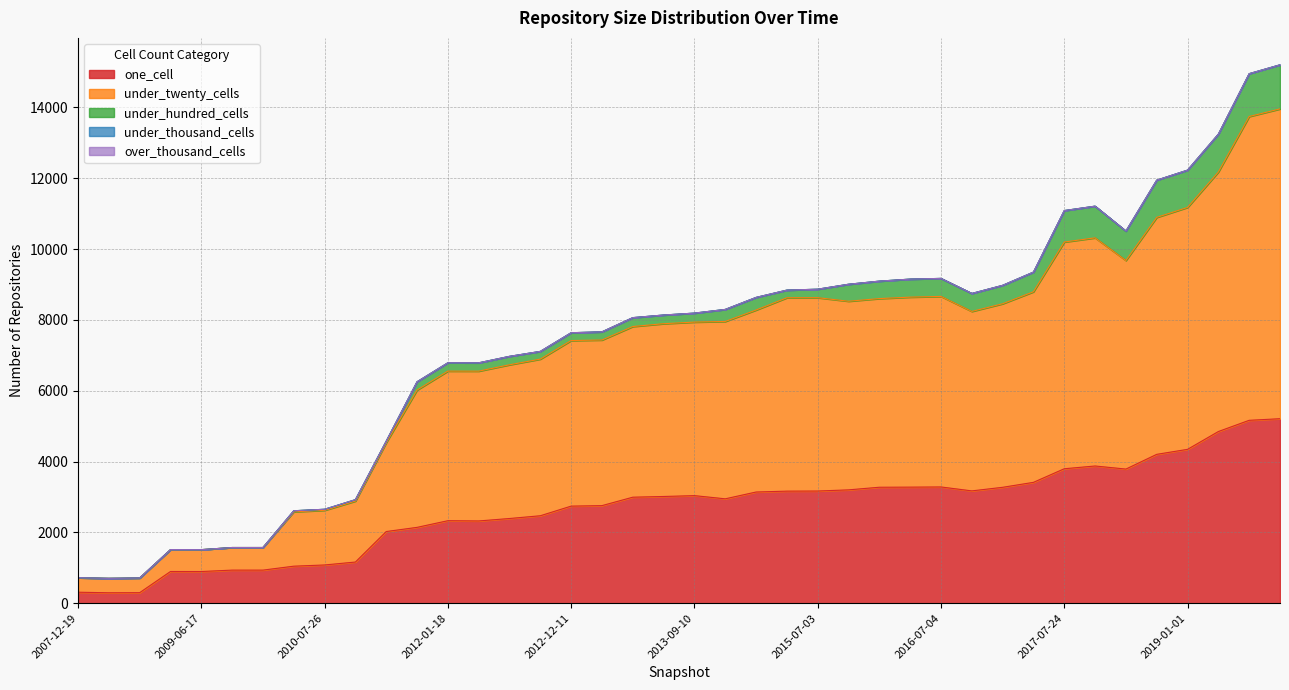

List the labels in order of over_thousand_cells value, largest first.

2007-12-19, 2008-04-01, 2008-10-10, 2009-04-06, 2009-06-17, 2009-09-25, 2009-12-16, 2010-04-01, 2010-07-26, 2010-11-17, 2011-06-10, 2011-09-05, 2012-01-18, 2012-03-26, 2012-07-13, 2012-10-31, 2012-12-11, 2013-02-20, 2013-05-21, 2013-07-09, 2013-09-10, 2014-03-28, 2014-09-08, 2015-04-09, 2015-07-03, 2015-10-01, 2016-01-04, 2016-04-05, 2016-07-04, 2016-10-07, 2016-12-27, 2017-04-12, 2017-07-24, 2017-10-12, 2018-04-09, 2018-09-28, 2019-01-01, 2019-04-06, 2019-07-01, 2019-10-09